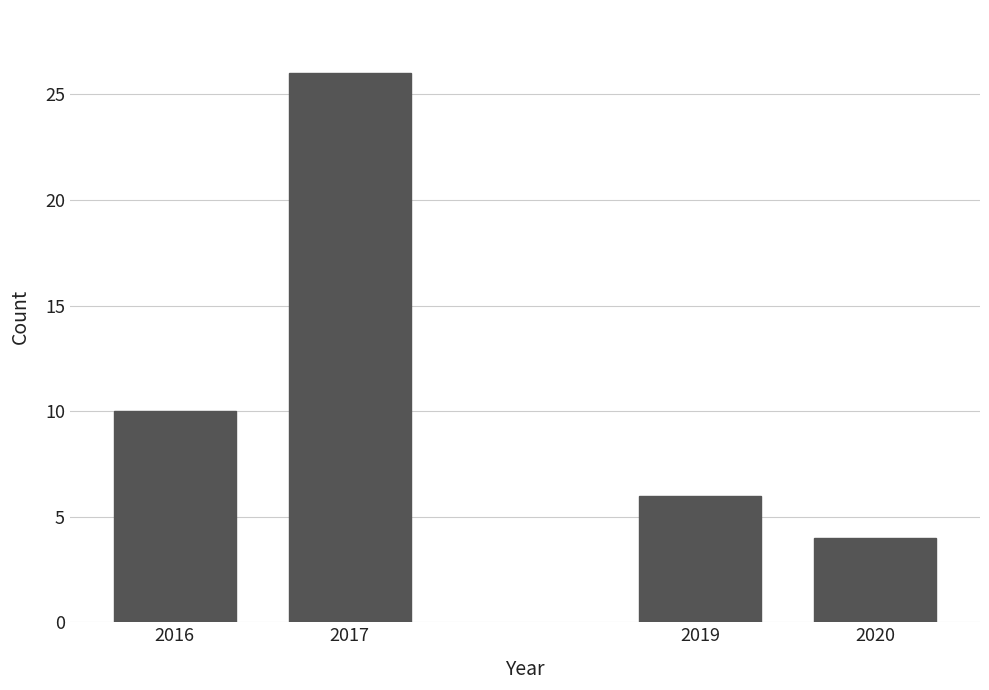

Reading left to right, list all the values displayed in this chart.

10	26	6	4